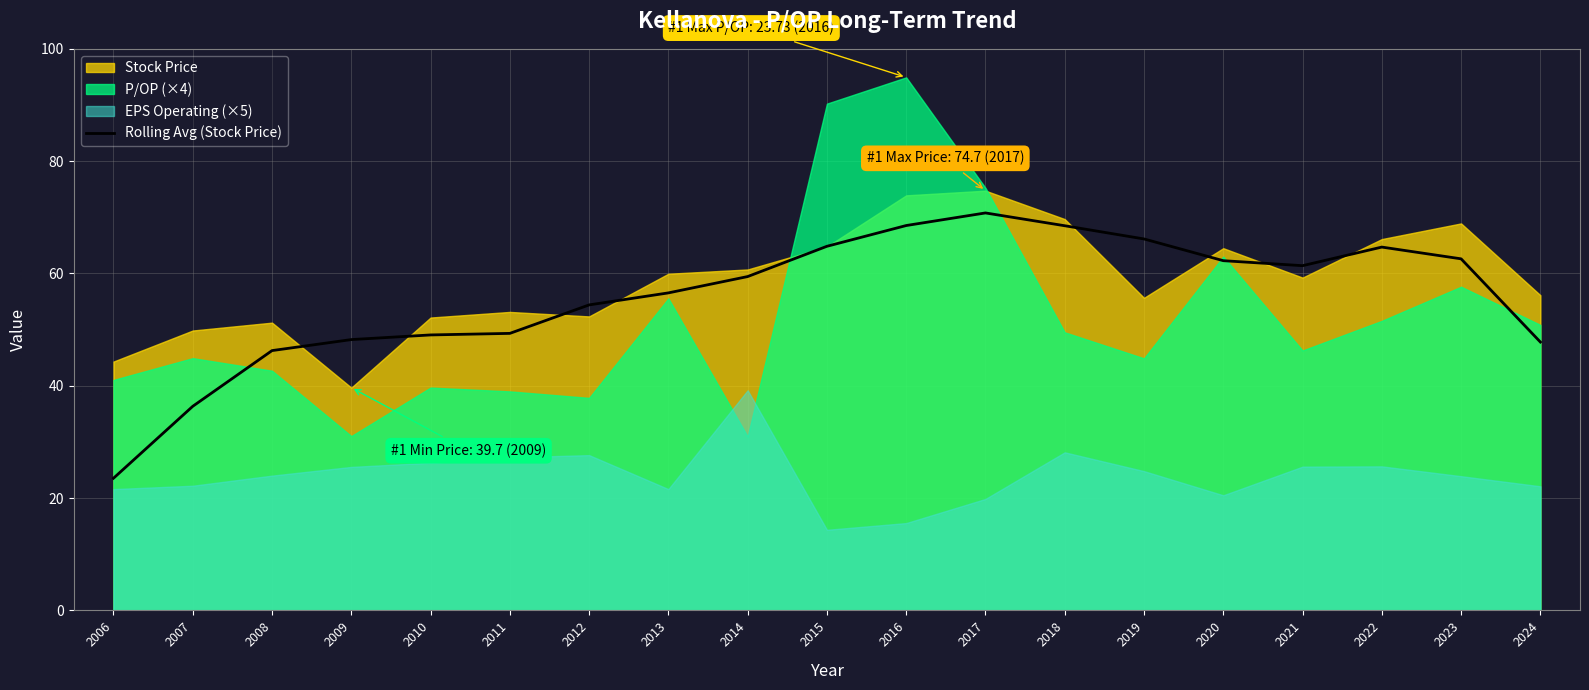

True or false: the data shows 106.7 at 2015.

False